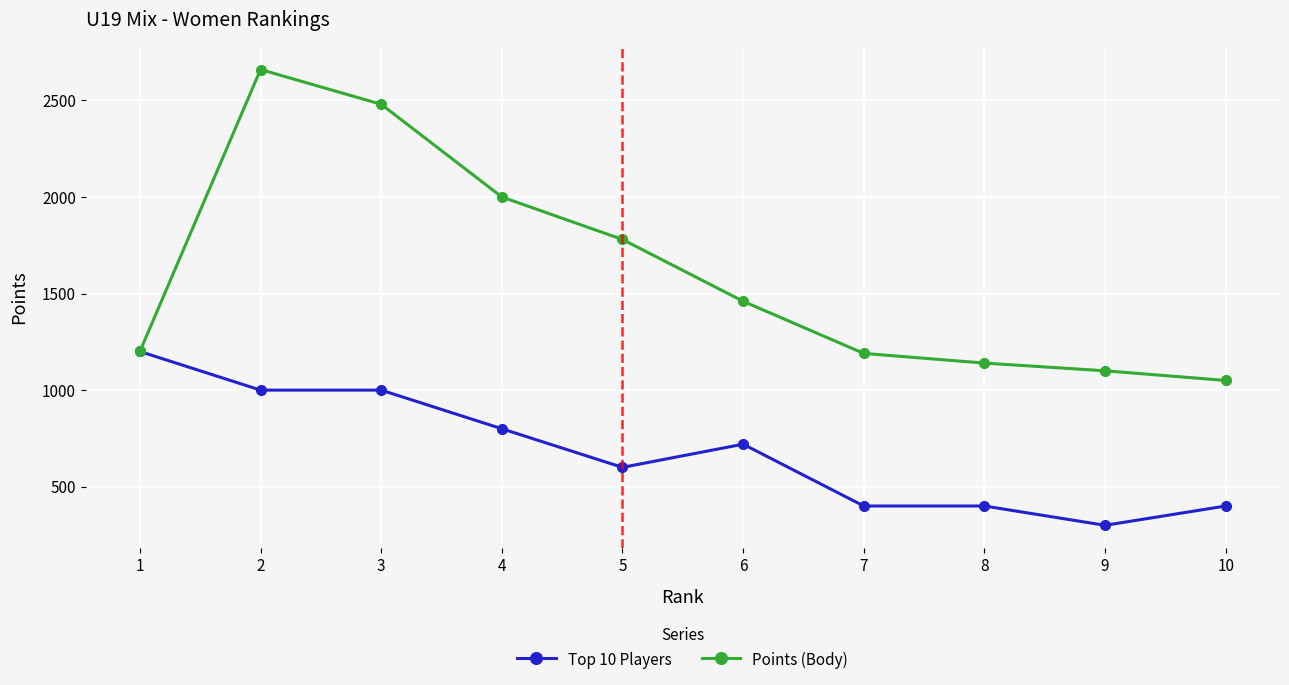

What is the value of the Points (Body) point at the 4th from the left?

2000